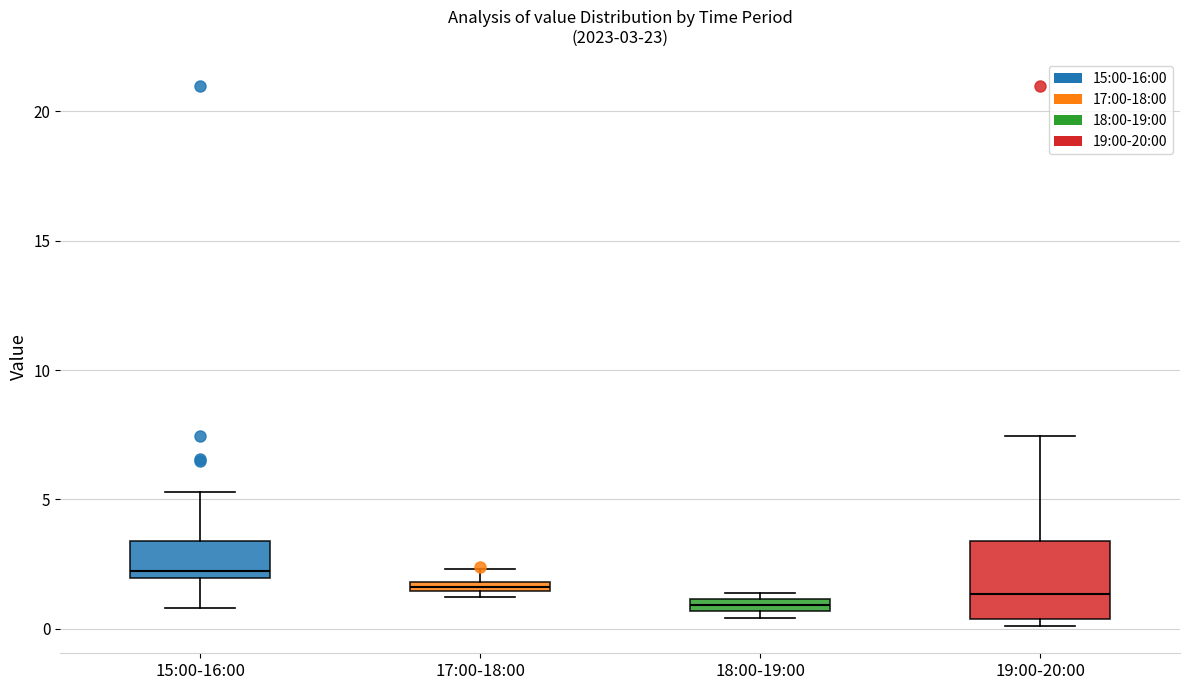

Which box is the tallest, from its lower edge to its upper edge?

19:00-20:00